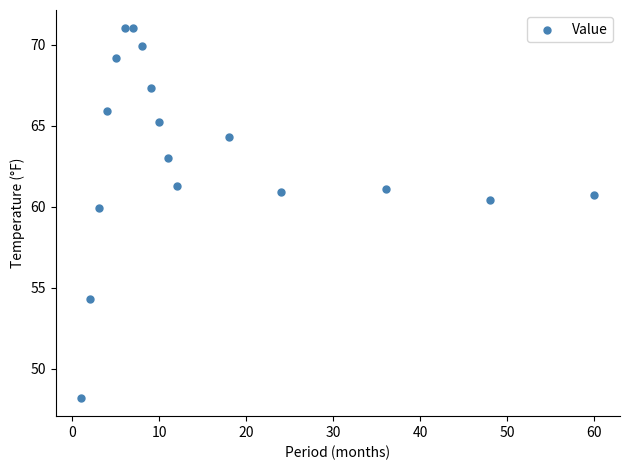

What is the range of X values (max minus min)?

59.0